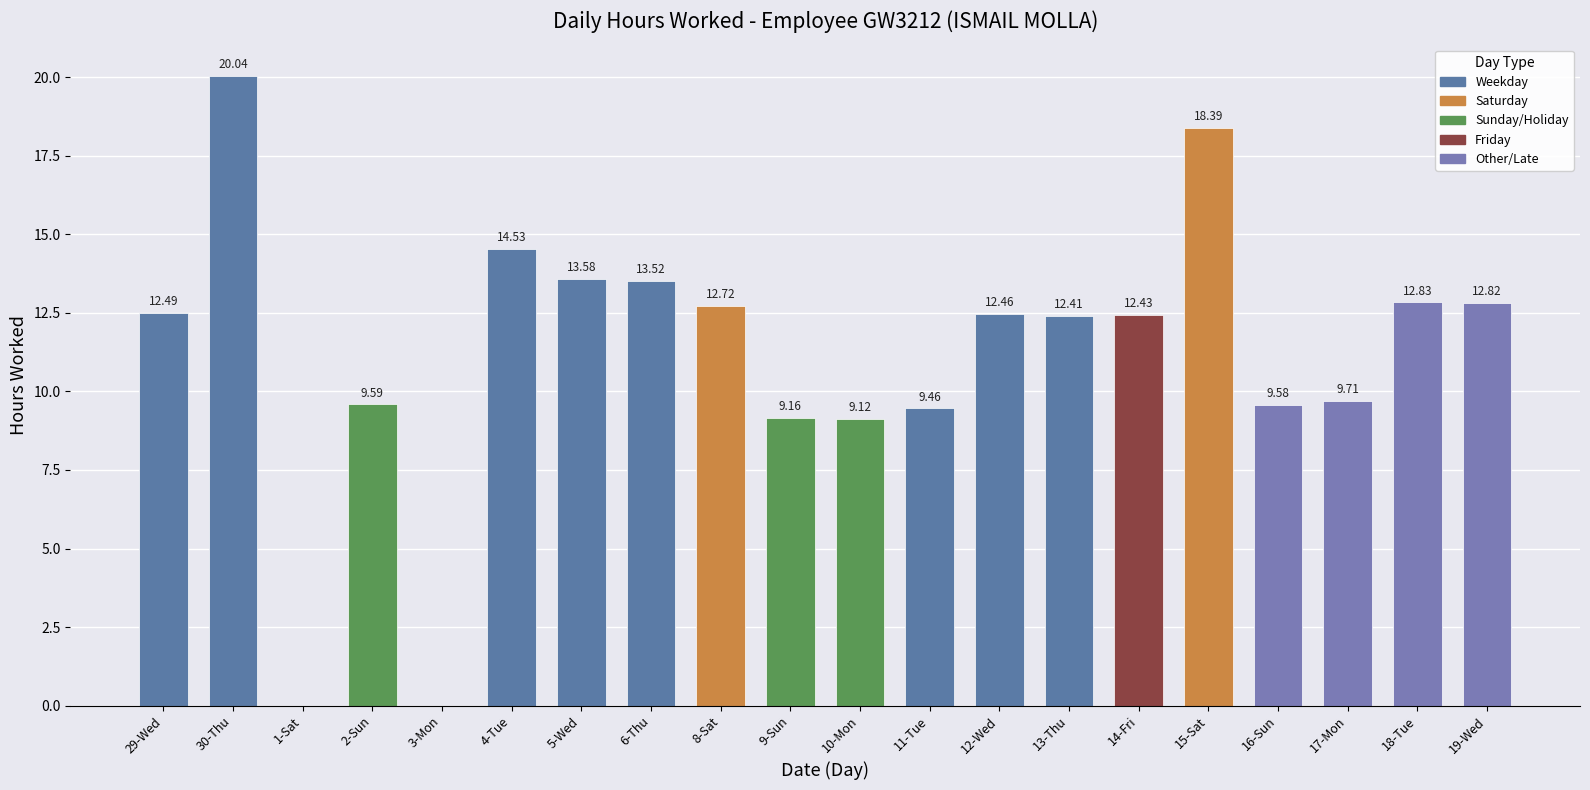

What is the change in value from 1-Sat to 19-Wed?

+12.8